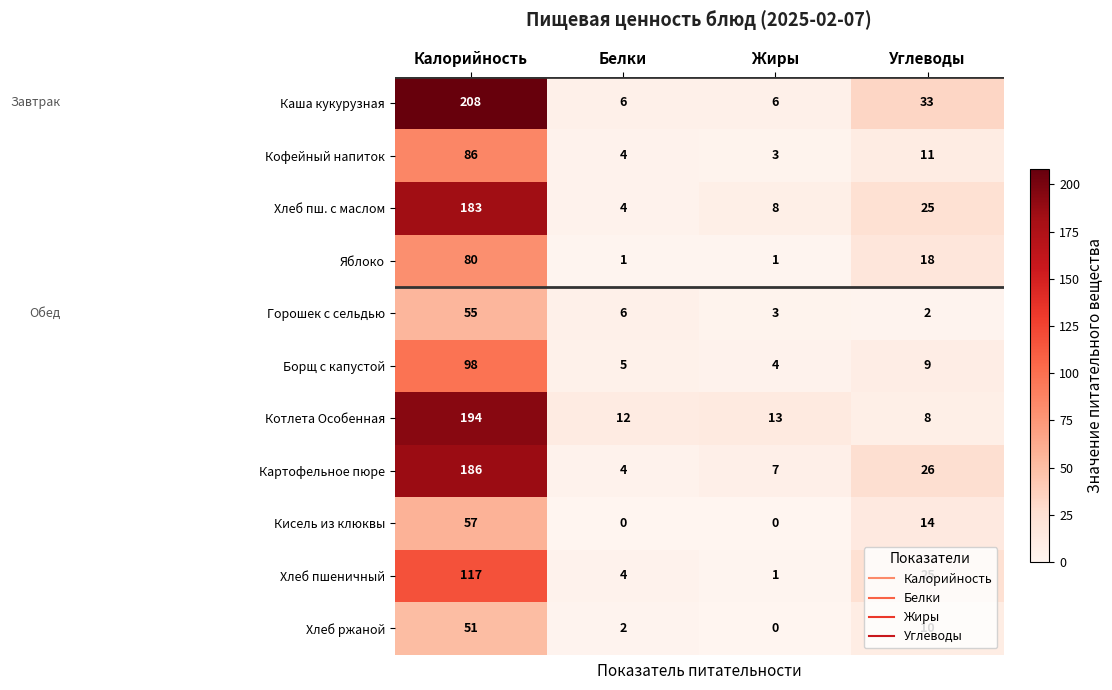

Read the Борщ с капустой value at Углеводы.

9